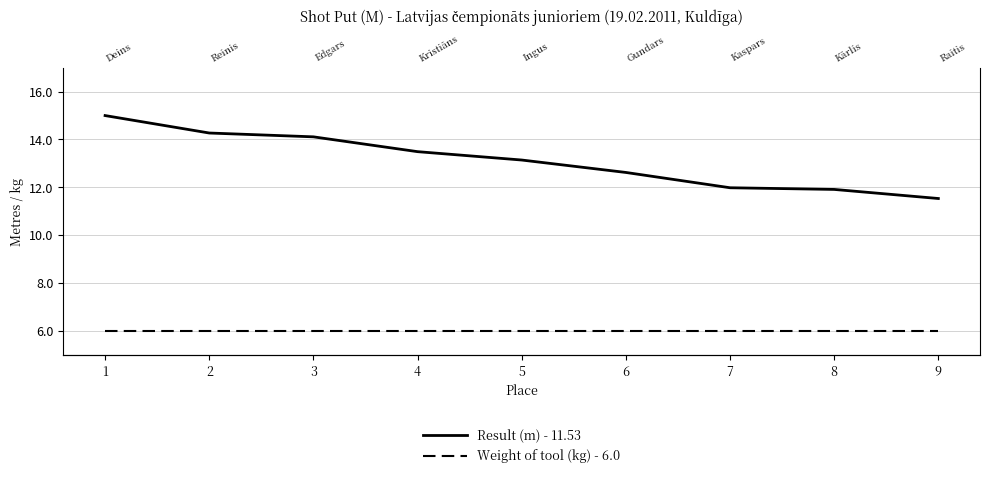

Which series changed the most between 4 and 9?

Result (m) - 11.53